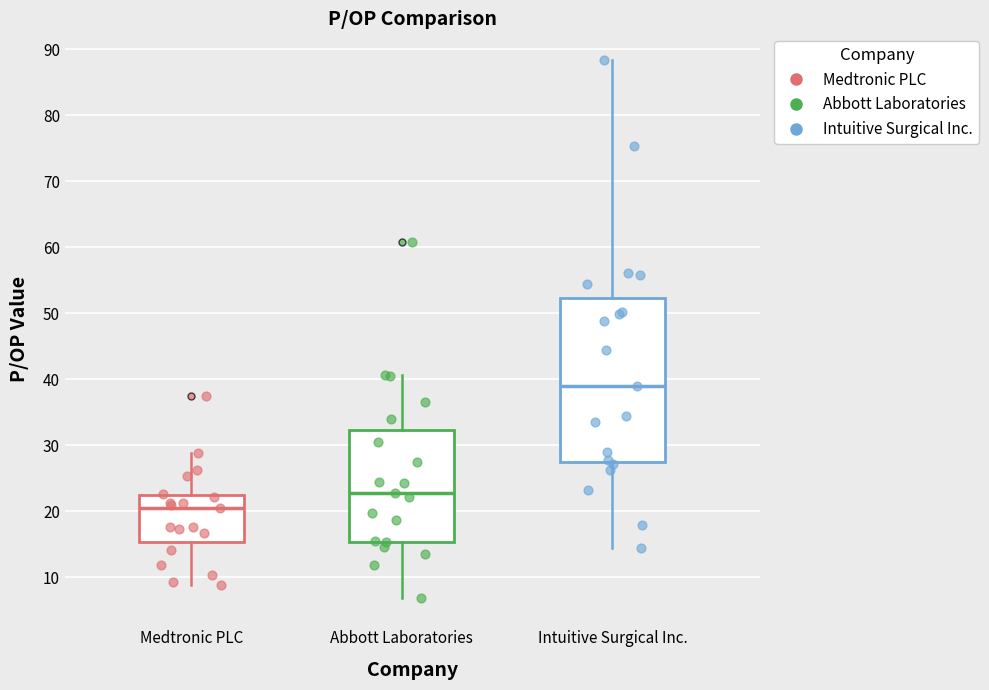

Where is the upper edge of the box for Intuitive Surgical Inc. on the y-axis? The values are not printed on the chart, so give them approximately, as read against the axis.

52